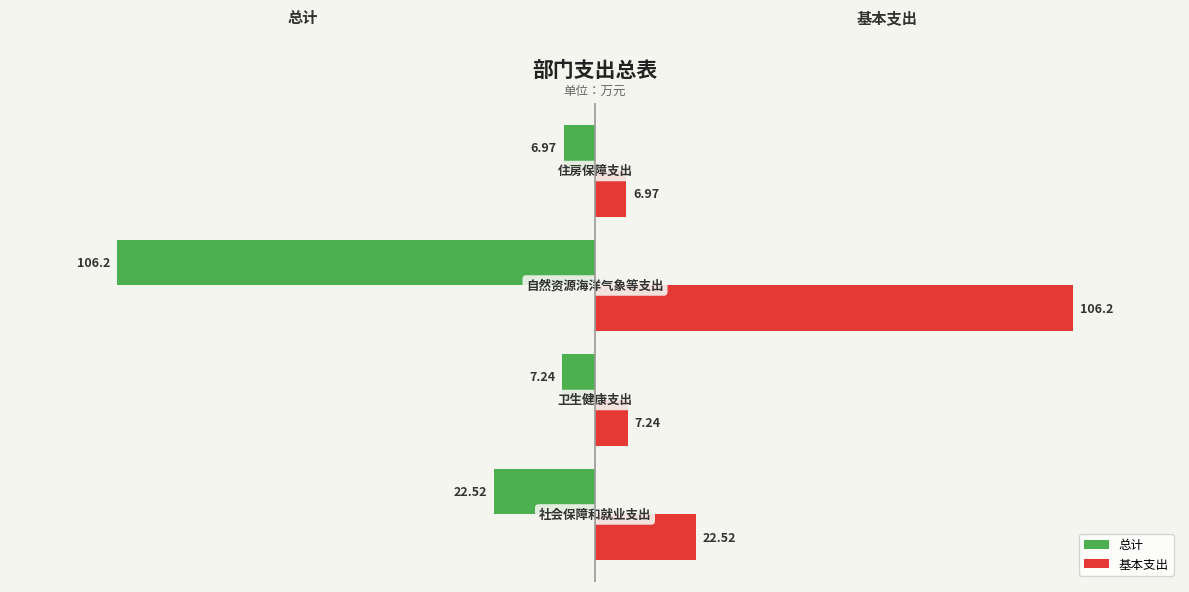

Rank the series by their maximum value, from highest to lowest.

基本支出, 总计